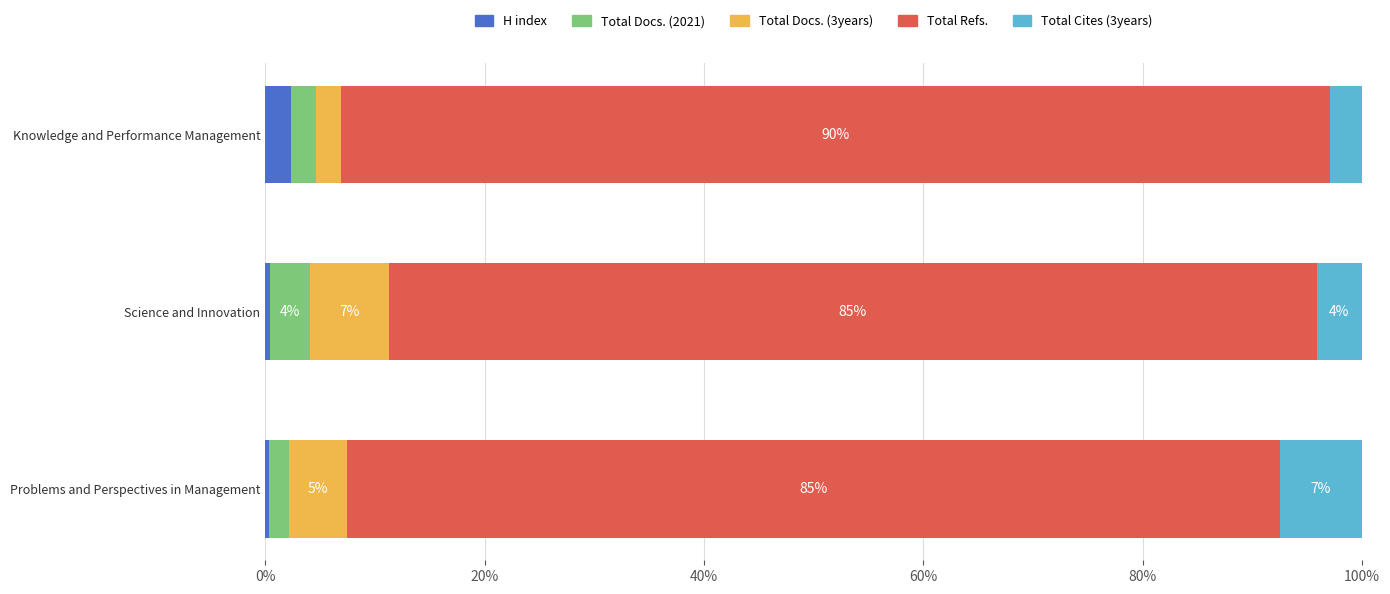

What are all the series names shown in the legend?

H index, Total Docs. (2021), Total Docs. (3years), Total Refs., Total Cites (3years)